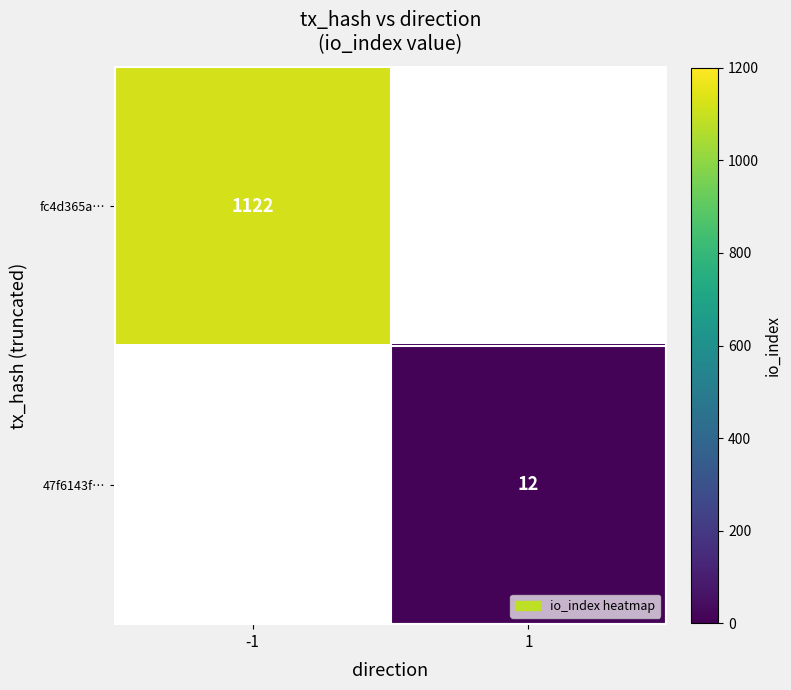

What is the maximum value shown in the chart?

1122.0